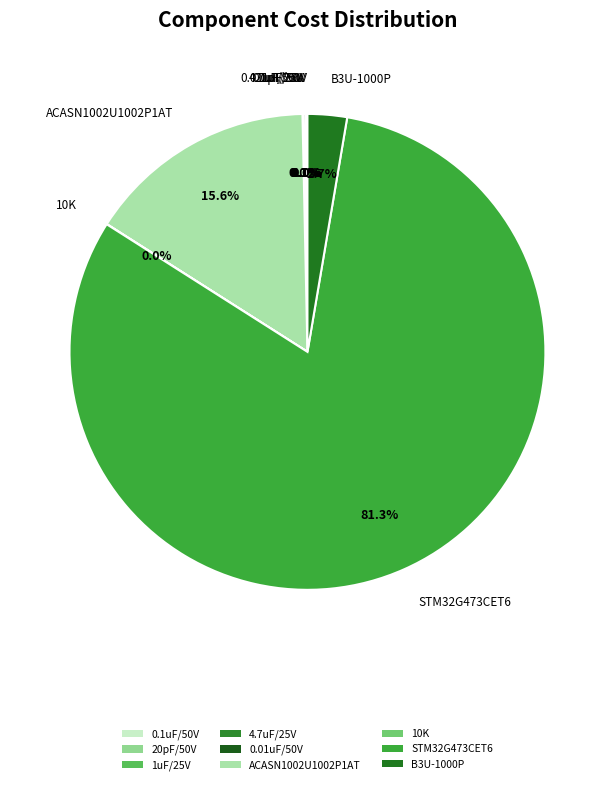

Which slice represents more than half of the pie?

STM32G473CET6